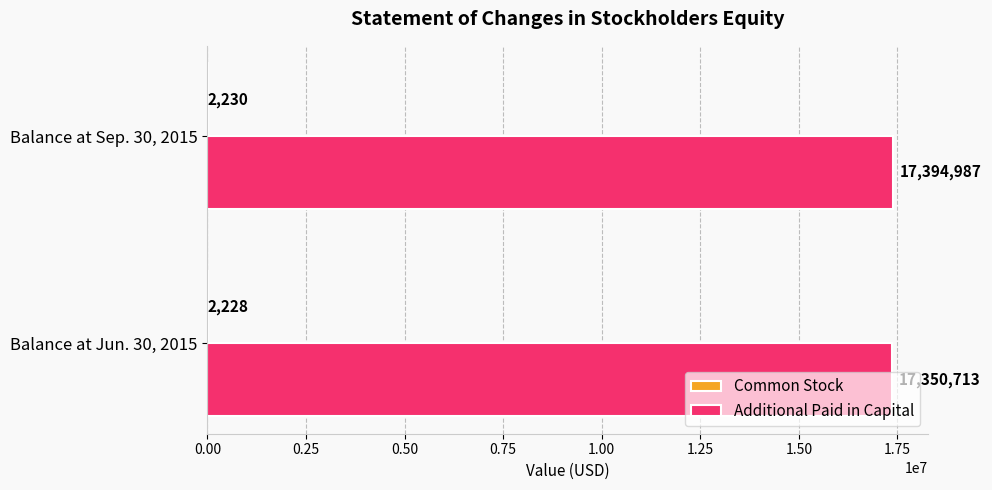

What is the sum of the Additional Paid in Capital values at Balance at Jun. 30, 2015 and Balance at Sep. 30, 2015?

34745700